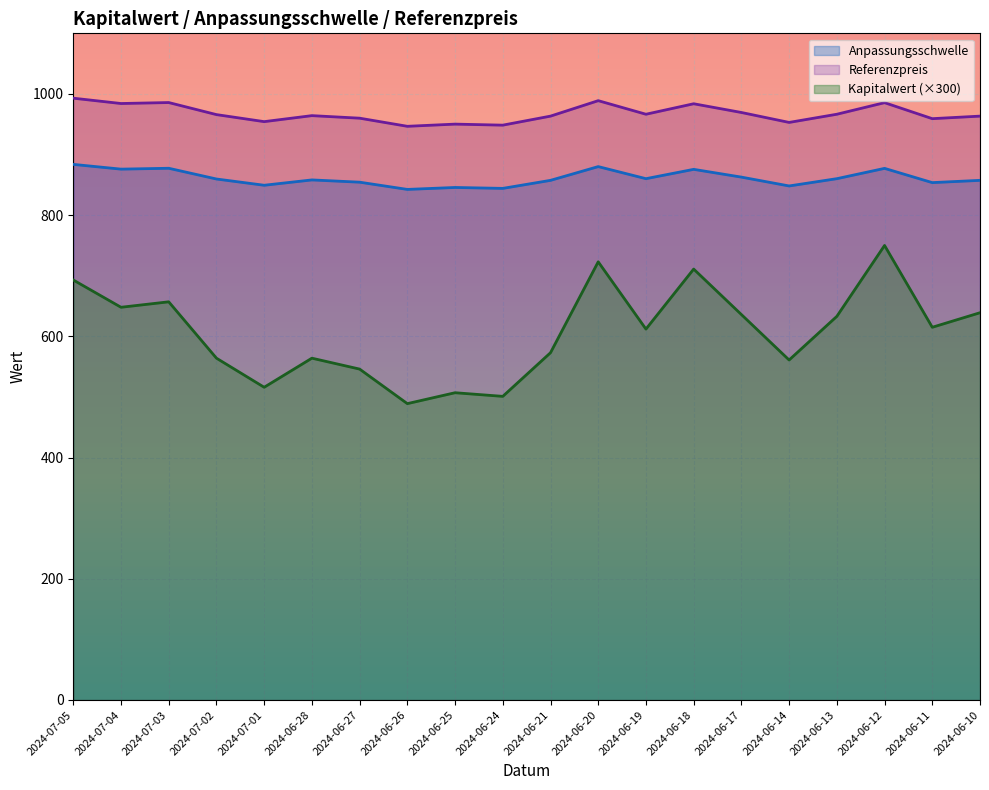

What is the difference between the second highest and second lowest values in the Referenzpreis series?

40.4